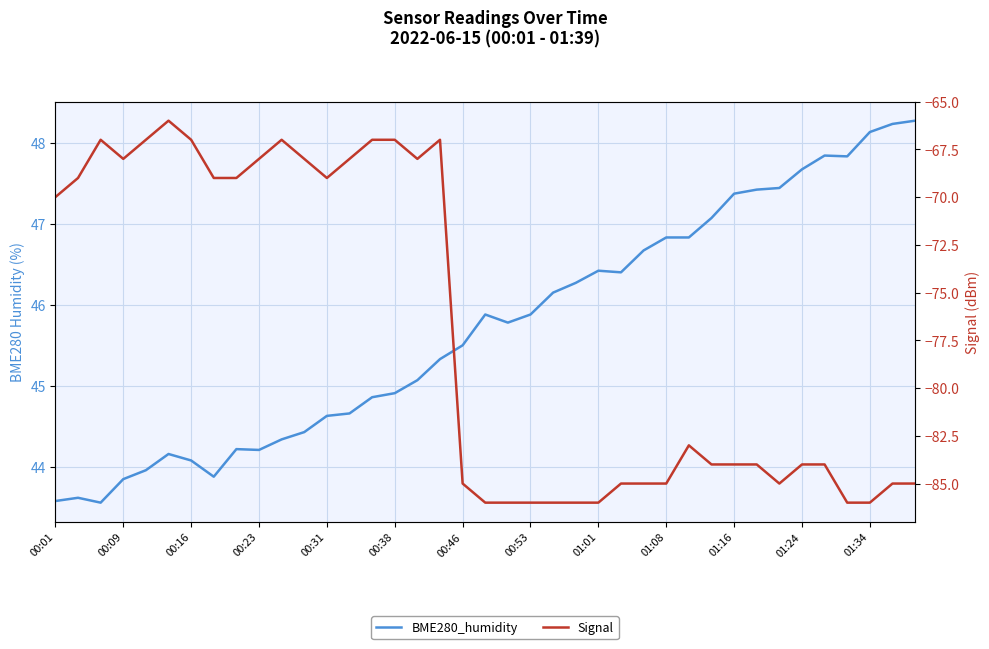

Reading left to right, list all the values displayed in this chart.

BME280_humidity: 43.6	43.6	43.6	43.9	44.0	44.2	44.1	43.9	44.2	44.2	44.3	44.4	44.6	44.7	44.9	44.9	45.1	45.3	45.5	45.9	45.8	45.9	46.1	46.3	46.4	46.4	46.7	46.8	46.8	47.1	47.4	47.4	47.4	47.7	47.8	47.8	48.1	48.2	48.3
Signal: -70.0	-69.0	-67.0	-68.0	-67.0	-66.0	-67.0	-69.0	-69.0	-68.0	-67.0	-68.0	-69.0	-68.0	-67.0	-67.0	-68.0	-67.0	-85.0	-86.0	-86.0	-86.0	-86.0	-86.0	-86.0	-85.0	-85.0	-85.0	-83.0	-84.0	-84.0	-84.0	-85.0	-84.0	-84.0	-86.0	-86.0	-85.0	-85.0